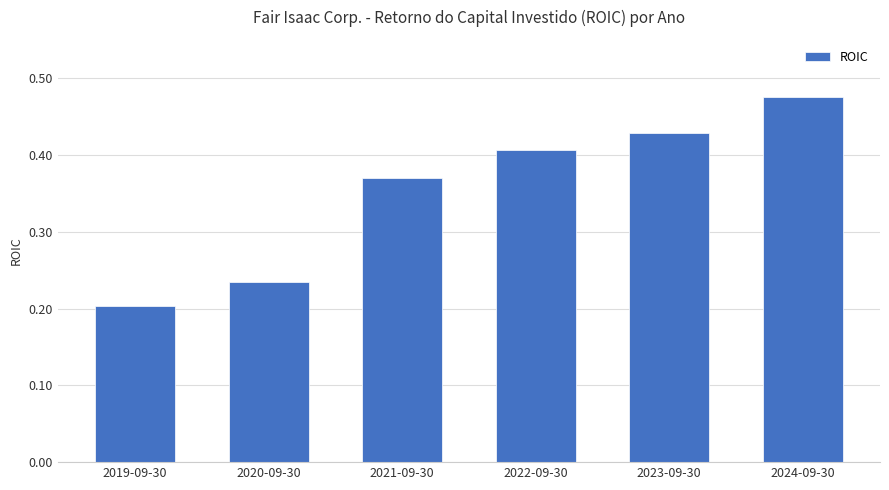

What is the label of the 4th bar from the left?

2022-09-30